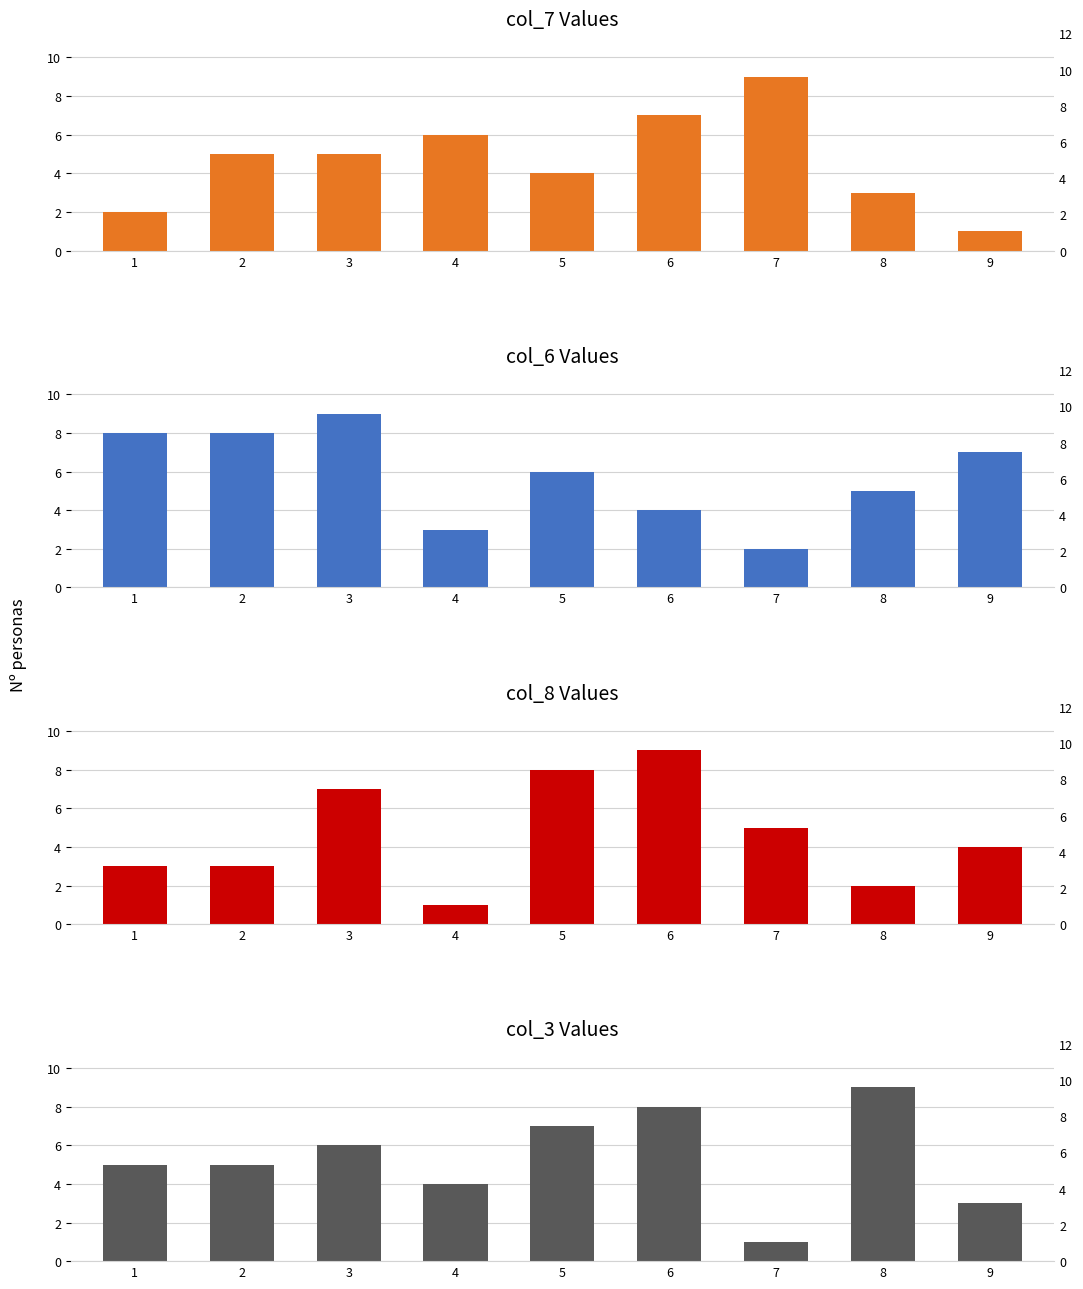

At which label does col_3 reach its minimum?

7